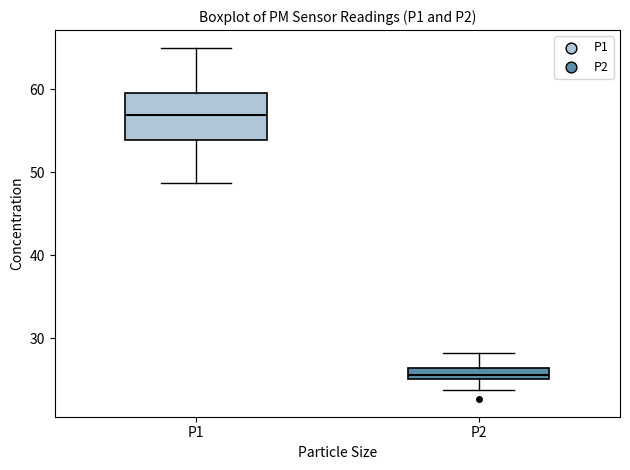

Which box has the highest median line?

P1